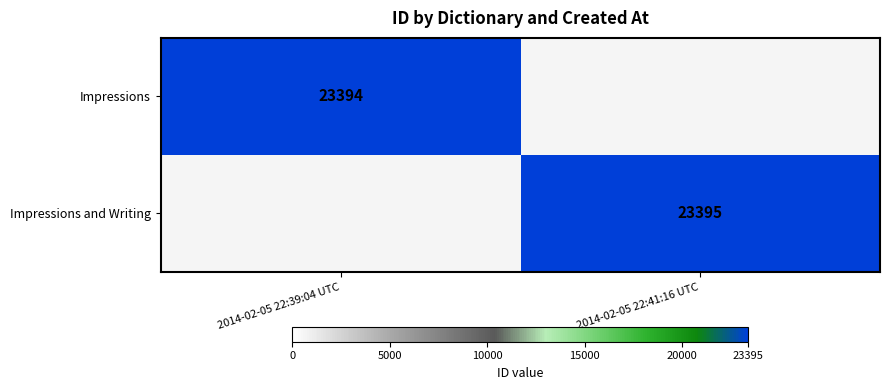

The Impressions and Writing series shows 11738 at 2014-02-05 22:41:16 UTC. True or false?

False